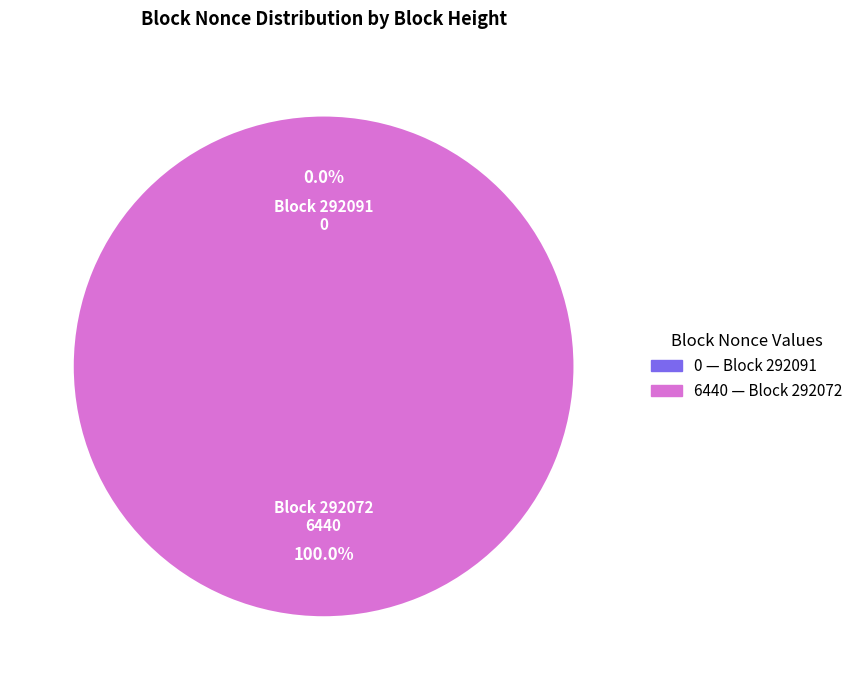

To the nearest percent, what is the average slice percentage?

50%